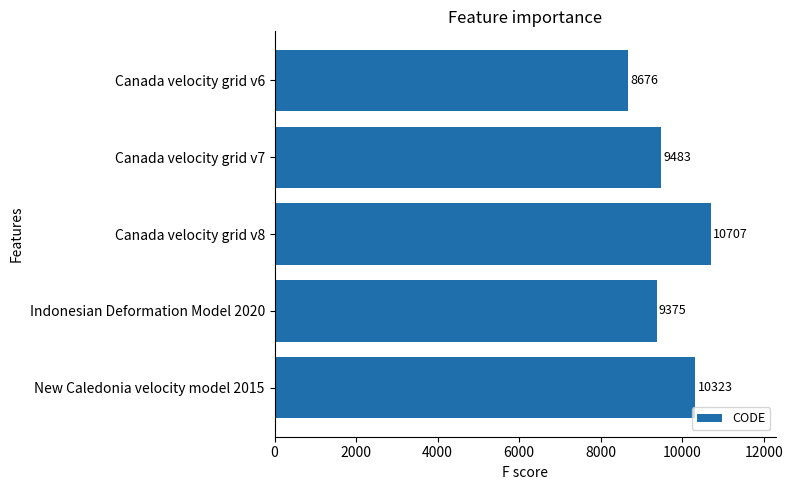

Rank the categories by value from highest to lowest.

Canada velocity grid v8, New Caledonia velocity model 2015, Canada velocity grid v7, Indonesian Deformation Model 2020, Canada velocity grid v6